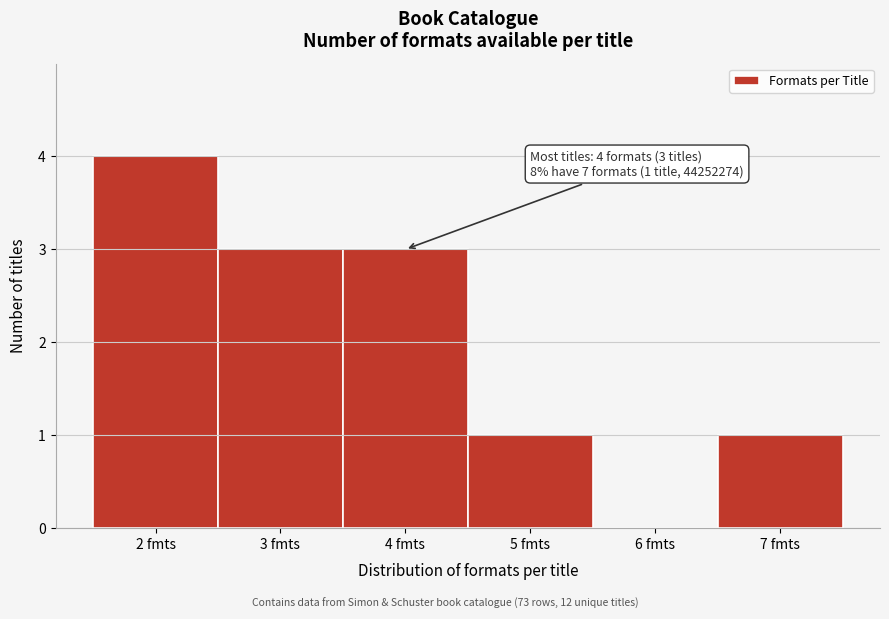

Over which range of the x-axis is the bar tallest?

1.5 to 2.5